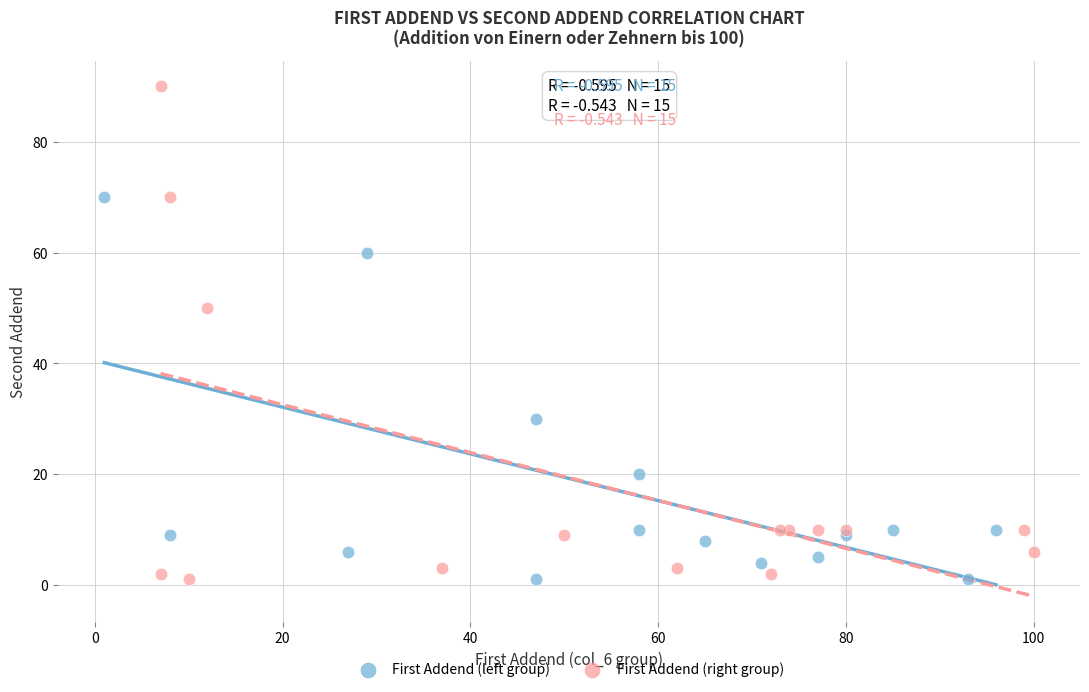

What are all the series names shown in the legend?

First Addend (left group), First Addend (right group)